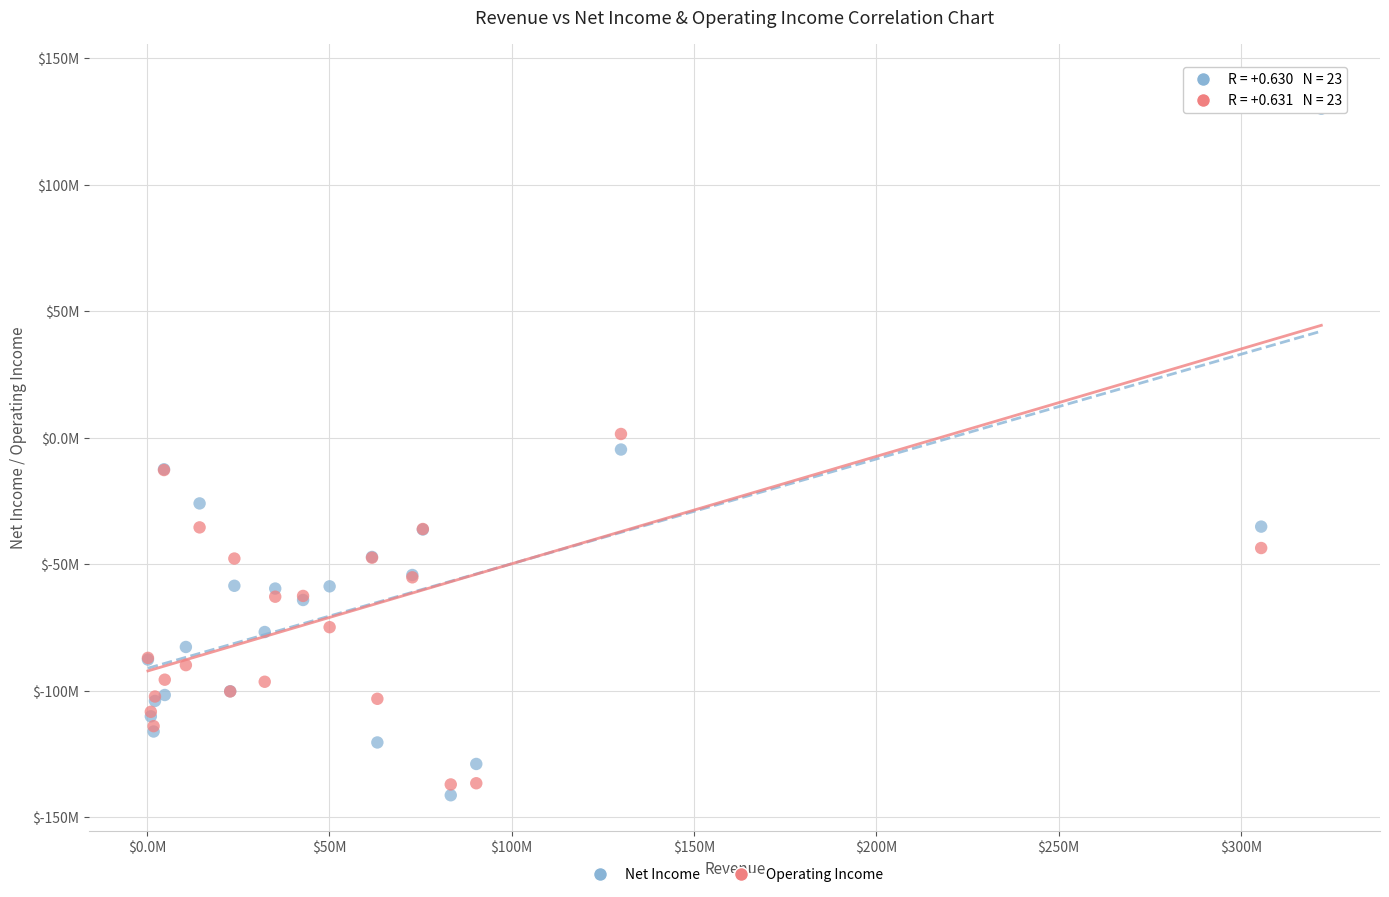

Which series reaches the minimum Y coordinate?

Net Income